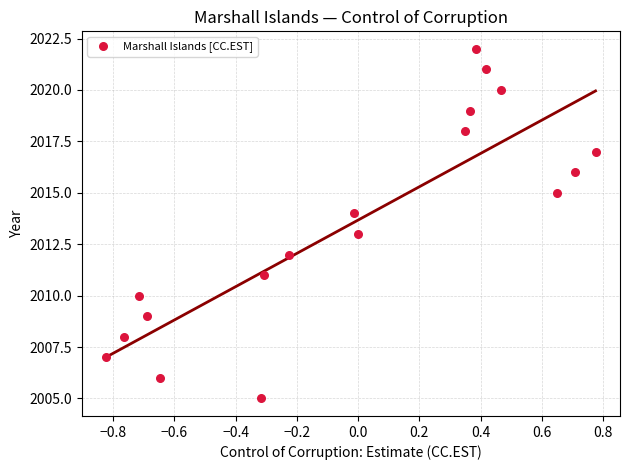

What is the range of Y values (max minus min)?

17